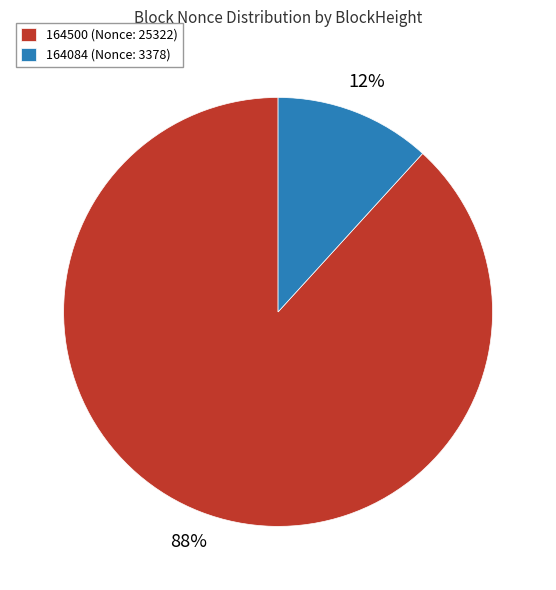

How many slices are in this pie chart?

2